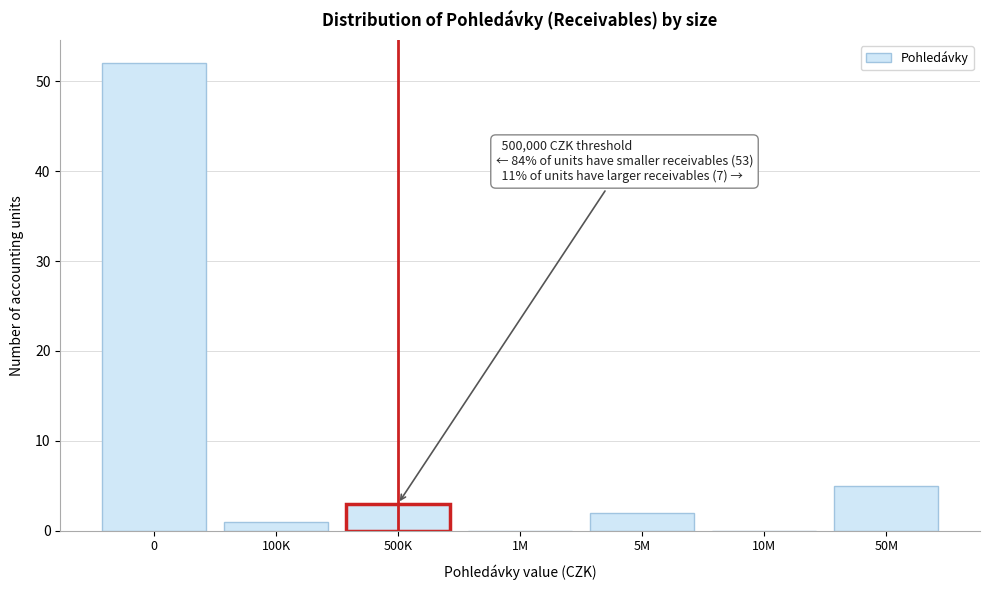

Reading left to right, what are all the values shown in this chart?

0=52	100K=1	500K=3	1M=0	5M=2	10M=0	50M=5